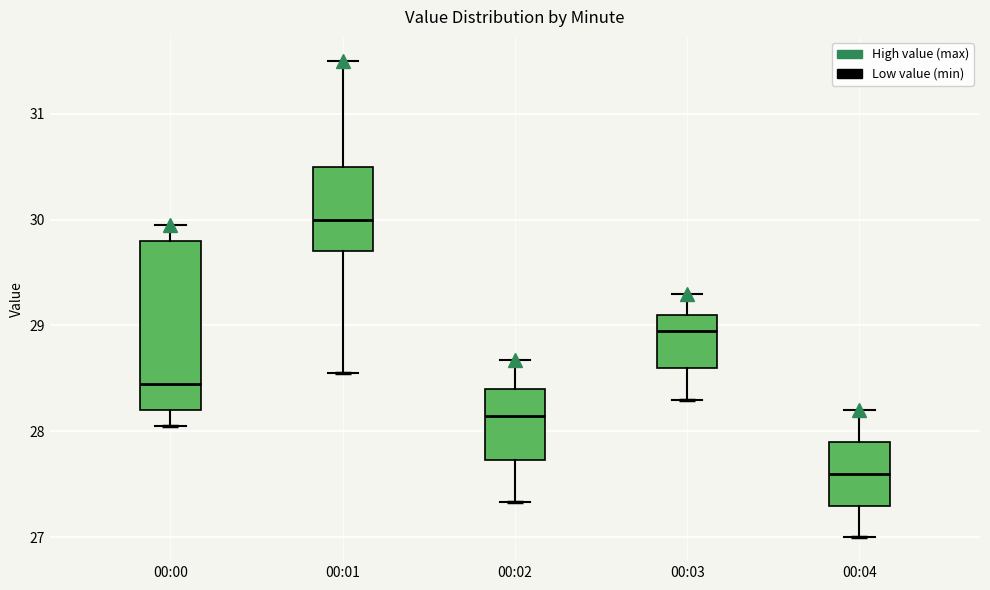

Reading left to right, transcribe this box plot: for each box, give where its median line is, the range the box spans, and where its two whiskers end, as read against the y-axis. The values are not printed on the chart, so give them approximately, as read against the axis.

00:00: median 28.5, box 28.2 to 29.8, whiskers 28.1 to 30.0
00:01: median 30.0, box 29.7 to 30.5, whiskers 28.6 to 31.5
00:02: median 28.2, box 27.7 to 28.4, whiskers 27.3 to 28.7
00:03: median 29.0, box 28.6 to 29.1, whiskers 28.3 to 29.3
00:04: median 27.6, box 27.3 to 27.9, whiskers 27.0 to 28.2